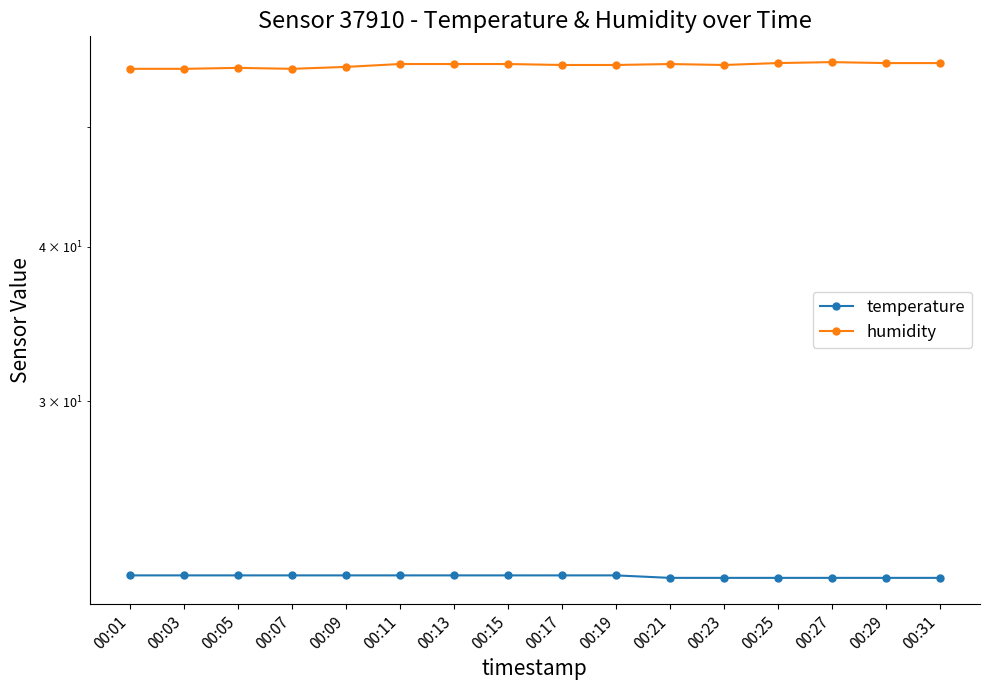

What is the total value across all series at 00:15?

77.9